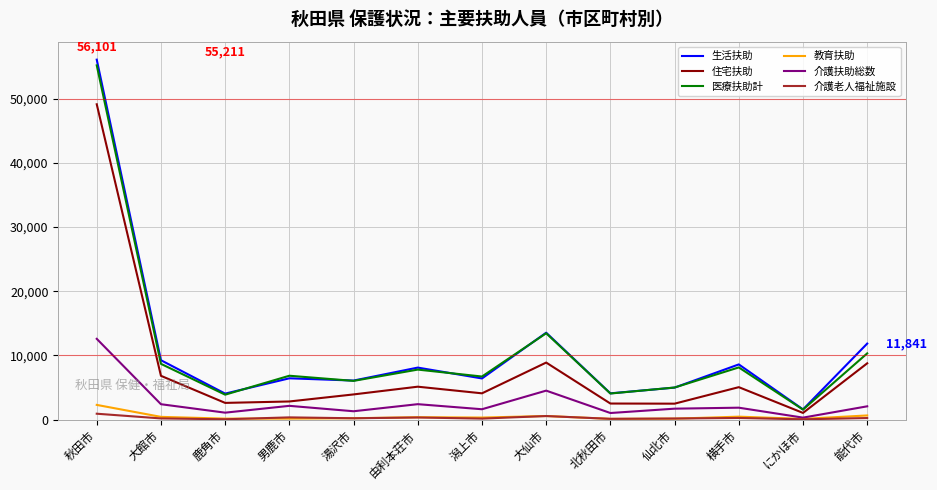

What is the difference between the 住宅扶助 values at にかほ市 and 秋田市?

48111